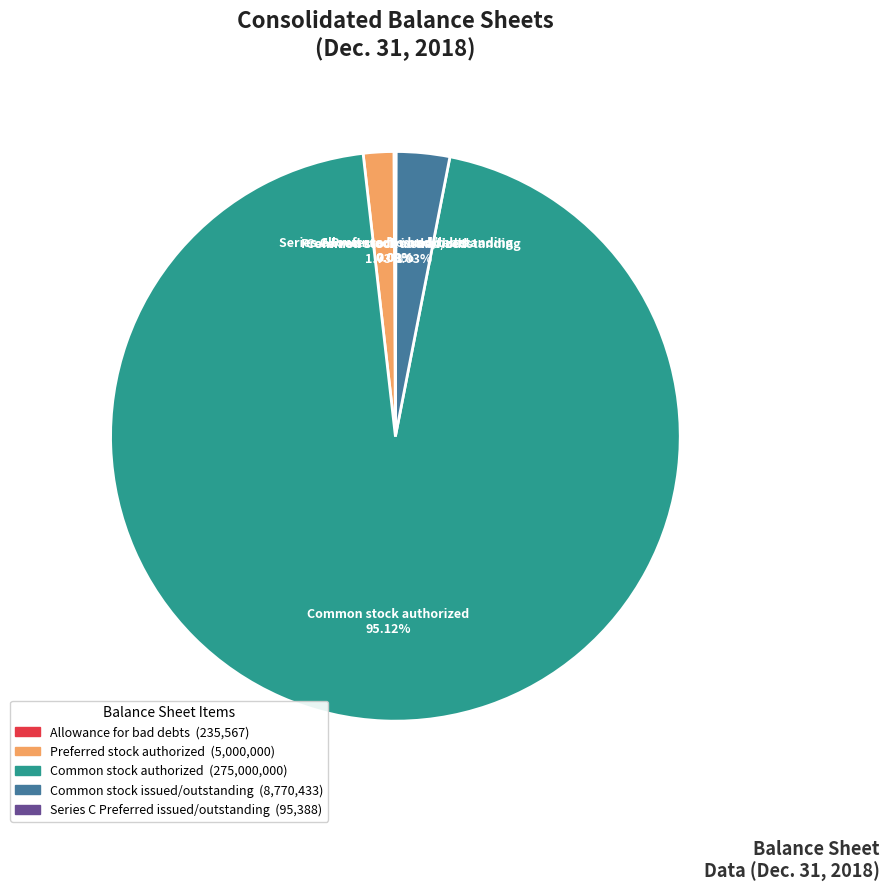

Which category accounts for the majority?

Common stock authorized